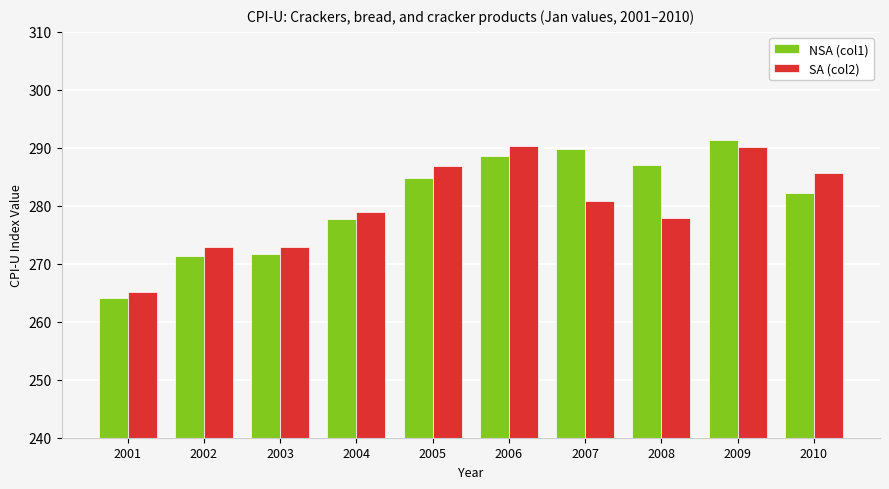

How many data points does each series have?

10